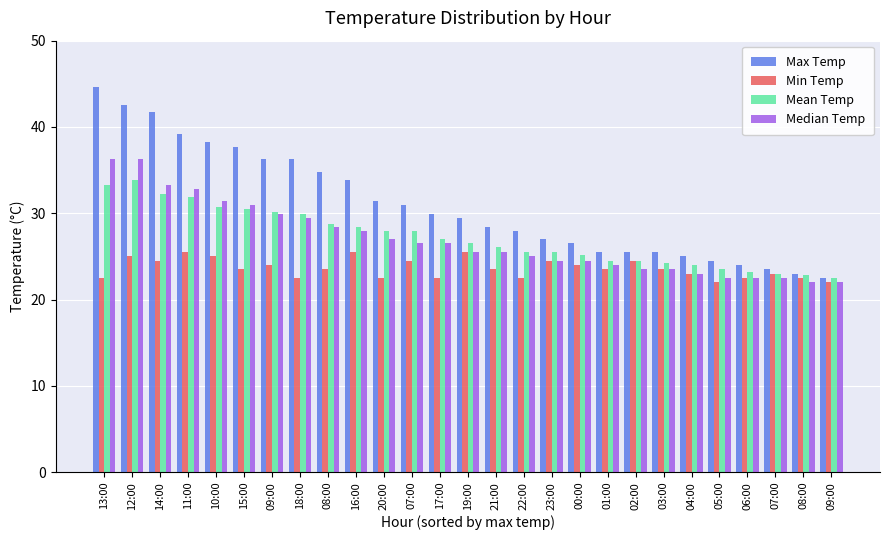

Which series has the widest spread of values?

Max Temp